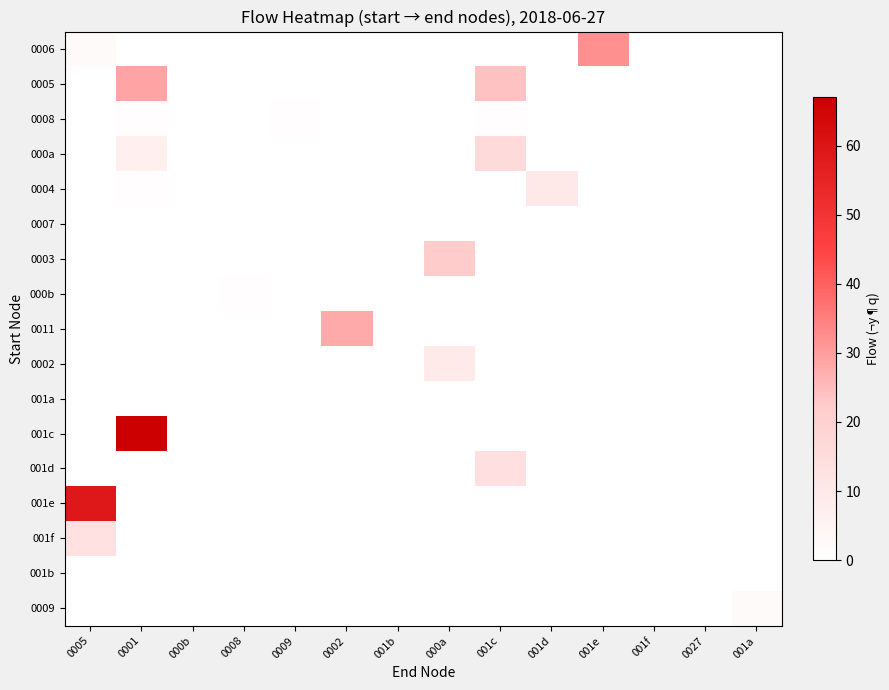

Reading left to right, what are all the values shown in this chart?

0006: 0005=2	0001=0	000b=0	0008=0	0009=0	0002=0	001b=0	000a=0	001c=0	001d=0	001e=32	001f=0	0027=0	001a=0
0005: 0005=0	0001=29	000b=0	0008=0	0009=0	0002=0	001b=0	000a=0	001c=24	001d=0	001e=0	001f=0	0027=0	001a=0
0008: 0005=0	0001=1	000b=0	0008=0	0009=1	0002=0	001b=0	000a=0	001c=1	001d=0	001e=0	001f=0	0027=0	001a=0
000a: 0005=0	0001=7	000b=0	0008=0	0009=0	0002=0	001b=0	000a=0	001c=16	001d=0	001e=0	001f=0	0027=0	001a=0
0004: 0005=0	0001=1	000b=0	0008=0	0009=0	0002=0	001b=0	000a=0	001c=0	001d=10	001e=0	001f=0	0027=0	001a=0
0007: 0005=0	0001=0	000b=0	0008=0	0009=0	0002=0	001b=0	000a=0	001c=0	001d=0	001e=0	001f=0	0027=0	001a=0
0003: 0005=0	0001=0	000b=0	0008=0	0009=0	0002=0	001b=0	000a=22	001c=0	001d=0	001e=0	001f=0	0027=0	001a=0
000b: 0005=0	0001=0	000b=0	0008=1	0009=0	0002=0	001b=0	000a=0	001c=0	001d=0	001e=0	001f=0	0027=0	001a=0
0011: 0005=0	0001=0	000b=0	0008=0	0009=0	0002=28	001b=0	000a=0	001c=0	001d=0	001e=0	001f=0	0027=0	001a=0
0002: 0005=0	0001=0	000b=0	0008=0	0009=0	0002=0	001b=0	000a=9	001c=0	001d=0	001e=0	001f=0	0027=0	001a=0
001a: 0005=0	0001=0	000b=0	0008=0	0009=0	0002=0	001b=0	000a=0	001c=0	001d=0	001e=0	001f=0	0027=0	001a=0
001c: 0005=0	0001=67	000b=0	0008=0	0009=0	0002=0	001b=0	000a=0	001c=0	001d=0	001e=0	001f=0	0027=0	001a=0
001d: 0005=0	0001=0	000b=0	0008=0	0009=0	0002=0	001b=0	000a=0	001c=14	001d=0	001e=0	001f=0	0027=0	001a=0
001e: 0005=59	0001=0	000b=0	0008=0	0009=0	0002=0	001b=0	000a=0	001c=0	001d=0	001e=0	001f=0	0027=0	001a=0
001f: 0005=13	0001=0	000b=0	0008=0	0009=0	0002=0	001b=0	000a=0	001c=0	001d=0	001e=0	001f=0	0027=0	001a=0
001b: 0005=0	0001=0	000b=0	0008=0	0009=0	0002=0	001b=0	000a=0	001c=0	001d=0	001e=0	001f=0	0027=0	001a=0
0009: 0005=0	0001=0	000b=0	0008=0	0009=0	0002=0	001b=0	000a=0	001c=0	001d=0	001e=0	001f=0	0027=0	001a=2